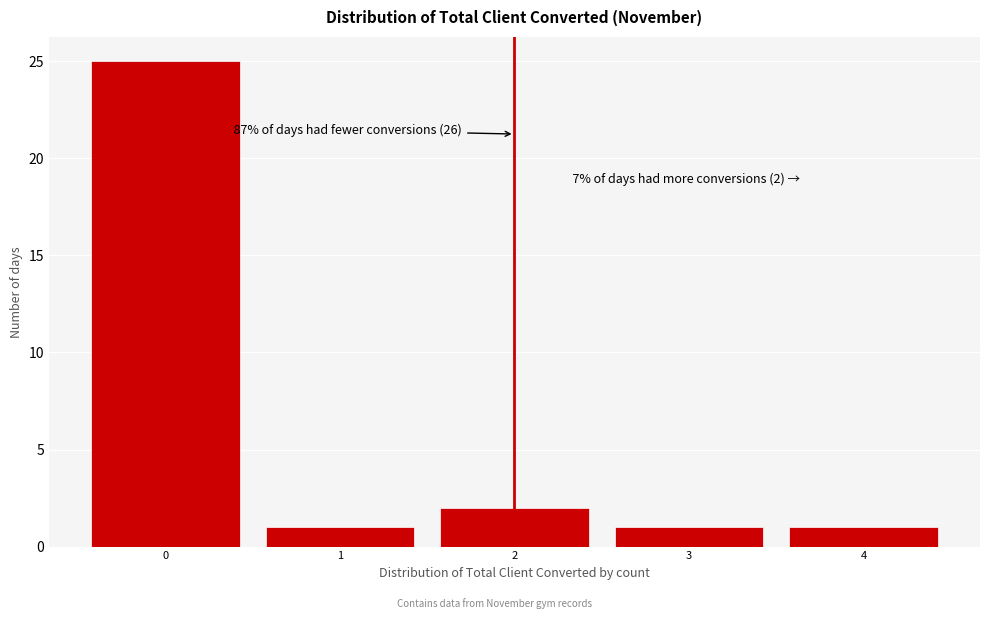

Which range on the x-axis has the tallest bar?

-0.5 to 0.5